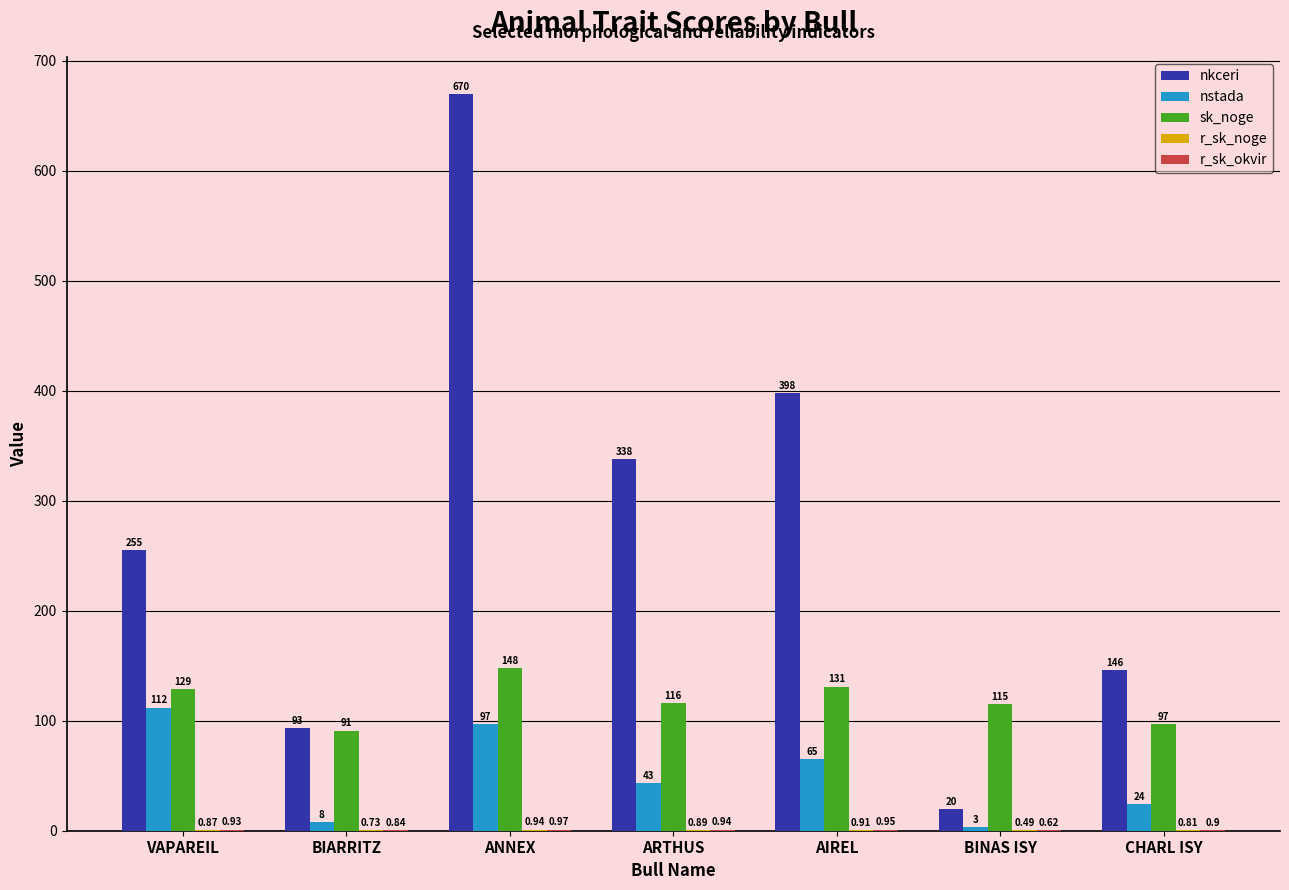

At which label is nstada closest to 57?

AIREL